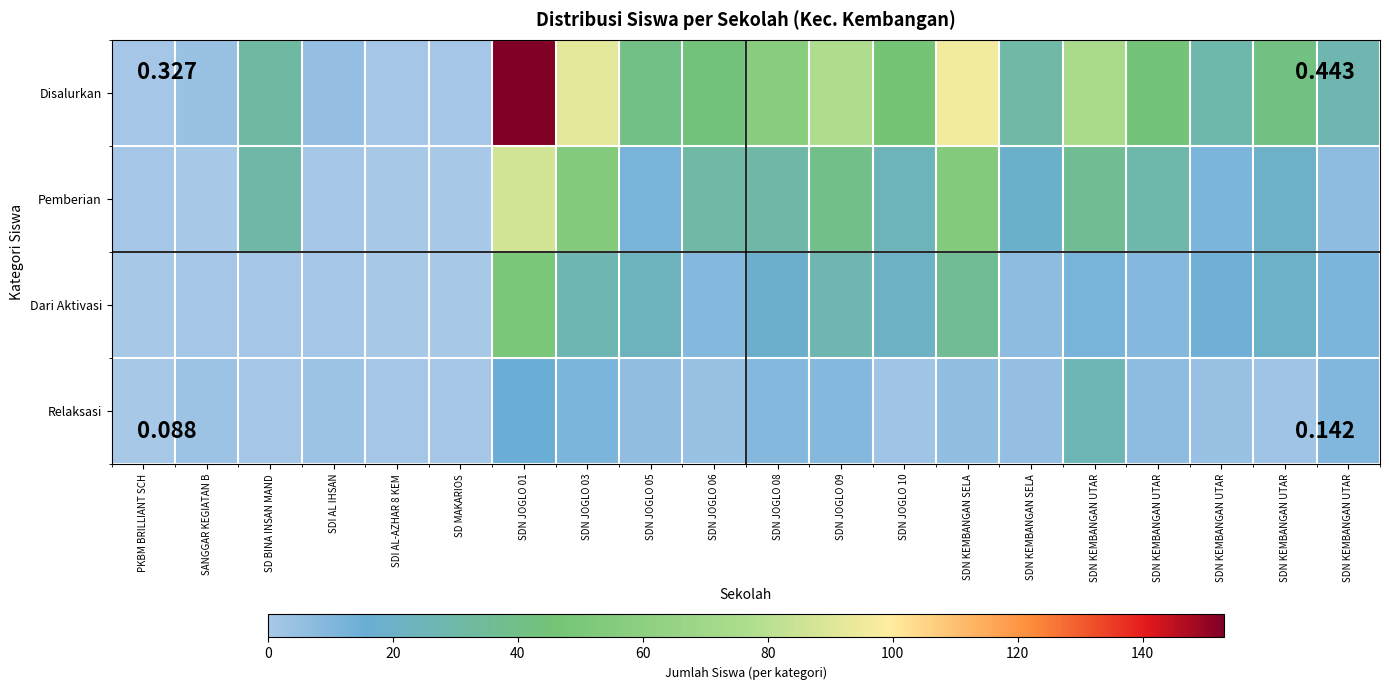

List the series in order of their overall mean, highest first.

Disalurkan, Pemberian, Dari Aktivasi, Relaksasi